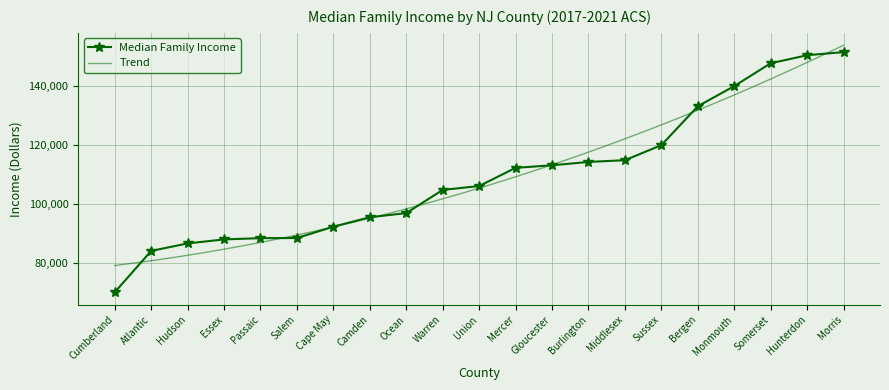

True or false: there are more than 2 points higher than both neighbors.

False